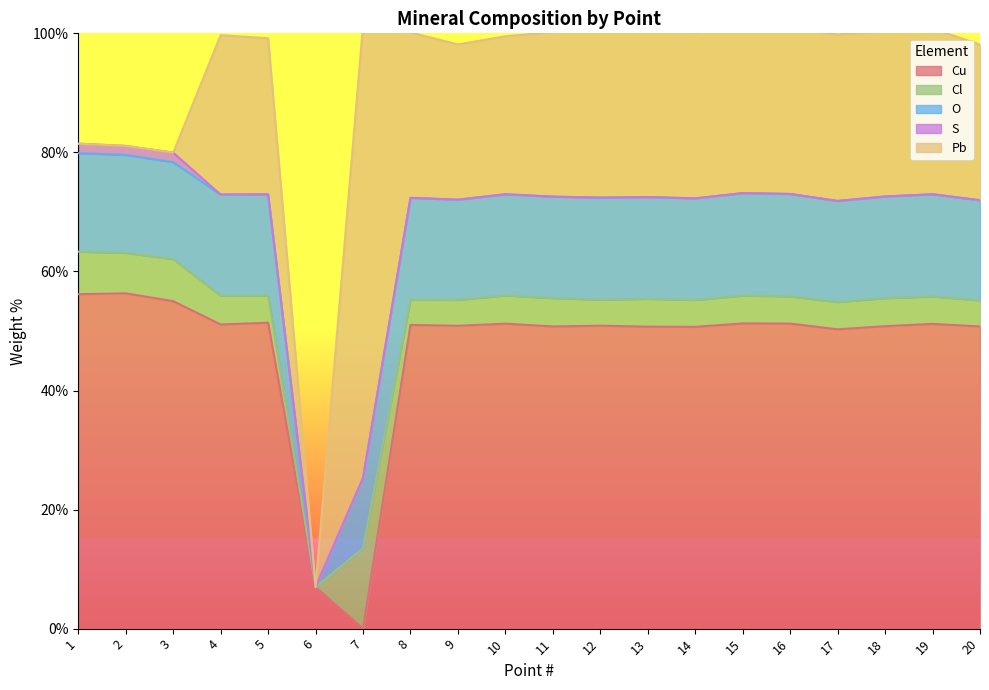

The value of Cu at 18 is 50.8. True or false?

True